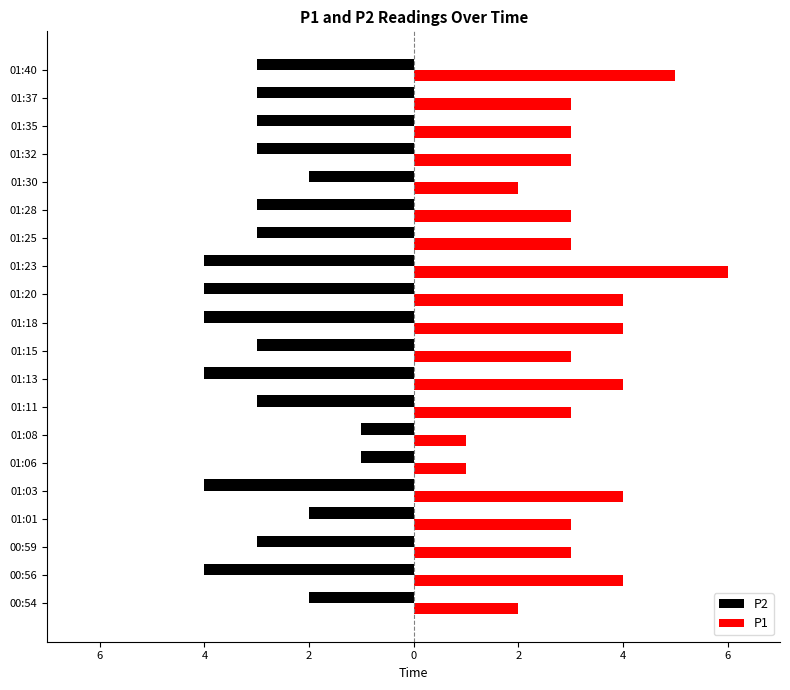

Rank the series by their maximum value, from lowest to highest.

P2, P1